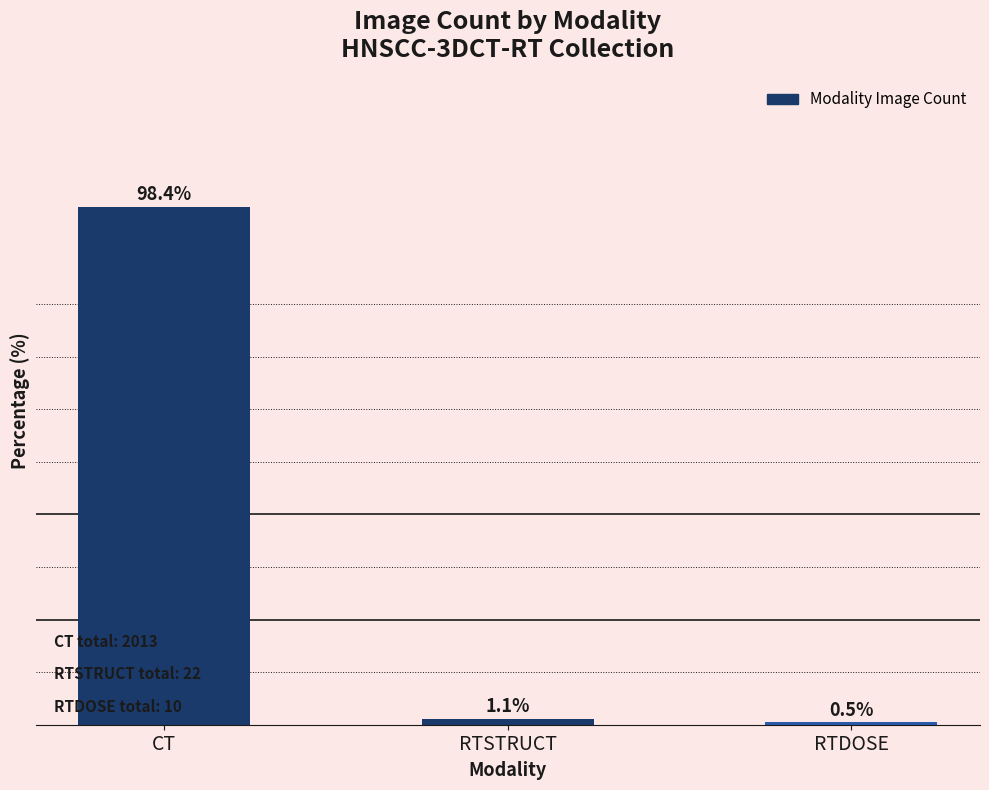

Between RTDOSE and CT, which is larger?

CT